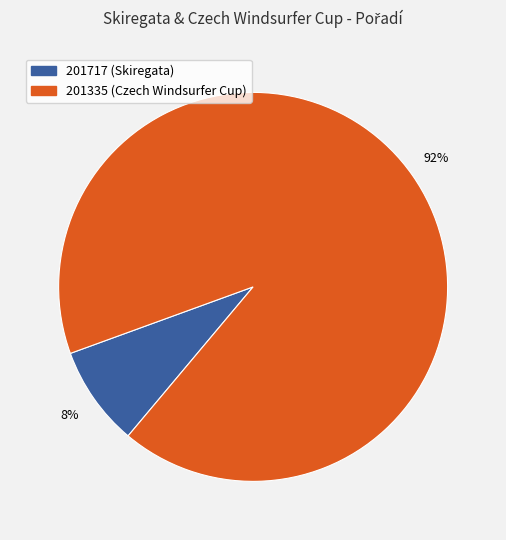

Combined, do 201717 and 201335 account for over 50%?

Yes